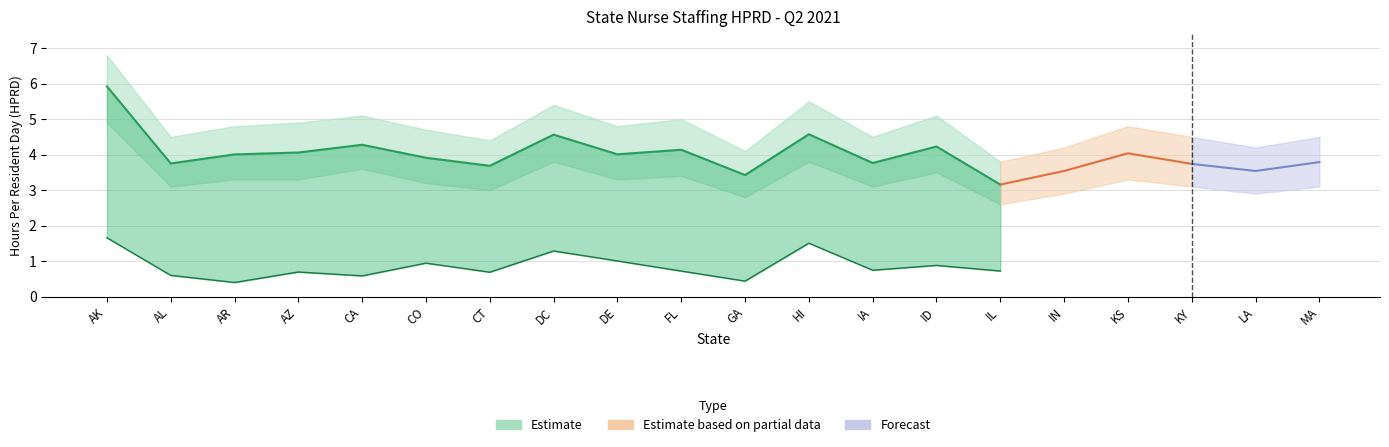

What is the sum of the Lower Band values at CT and IL?

5.6